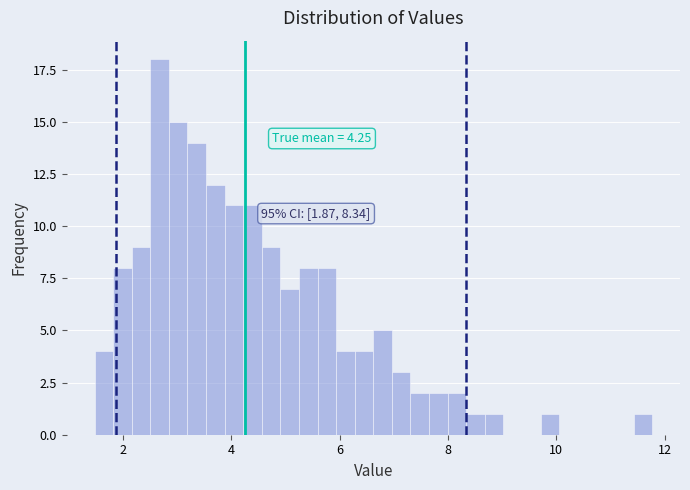

Around what value on the x-axis is the tallest bar? Give the approximate position of its centre, as read against the axis.

2.6